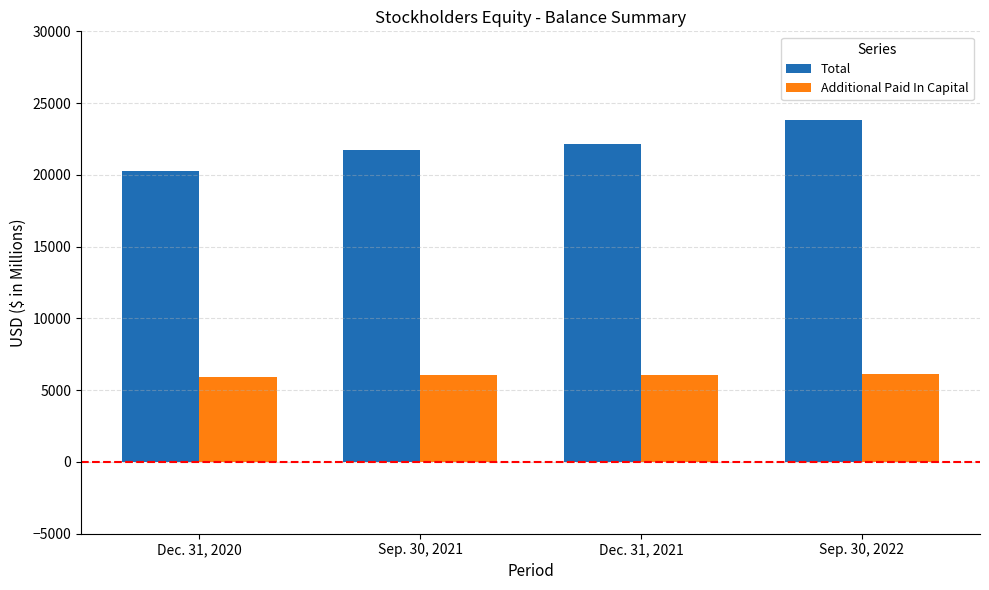

What is the greatest value displayed?

23849